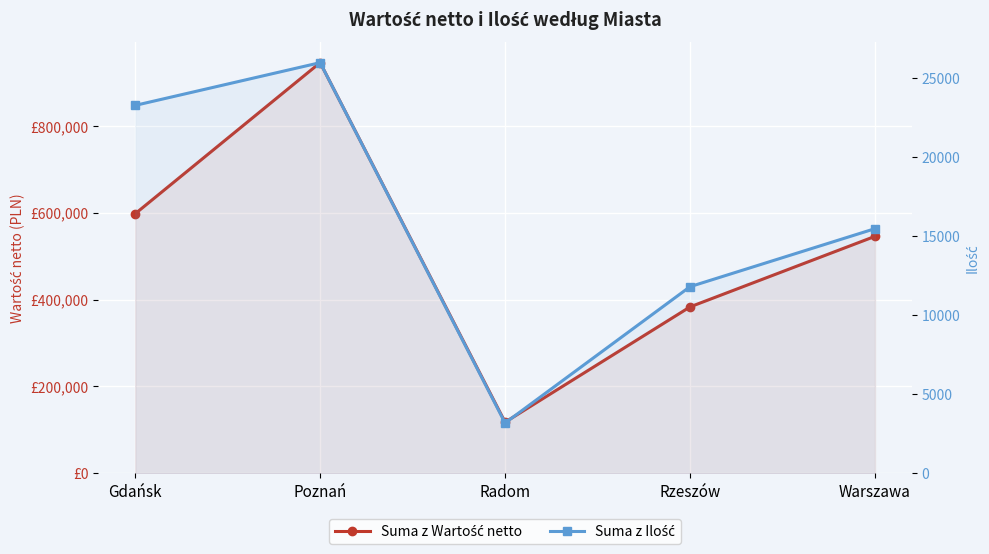

What are all the series names shown in the legend?

Suma z Wartość netto, Suma z Ilość